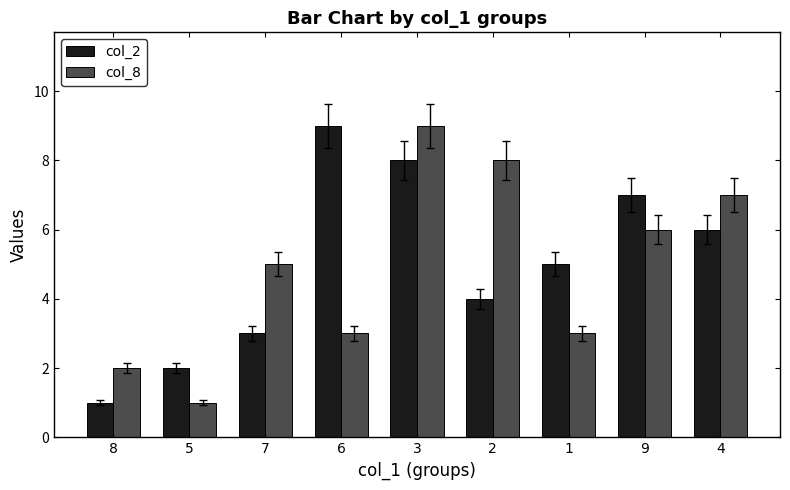

Which series has the largest total across all categories?

col_2